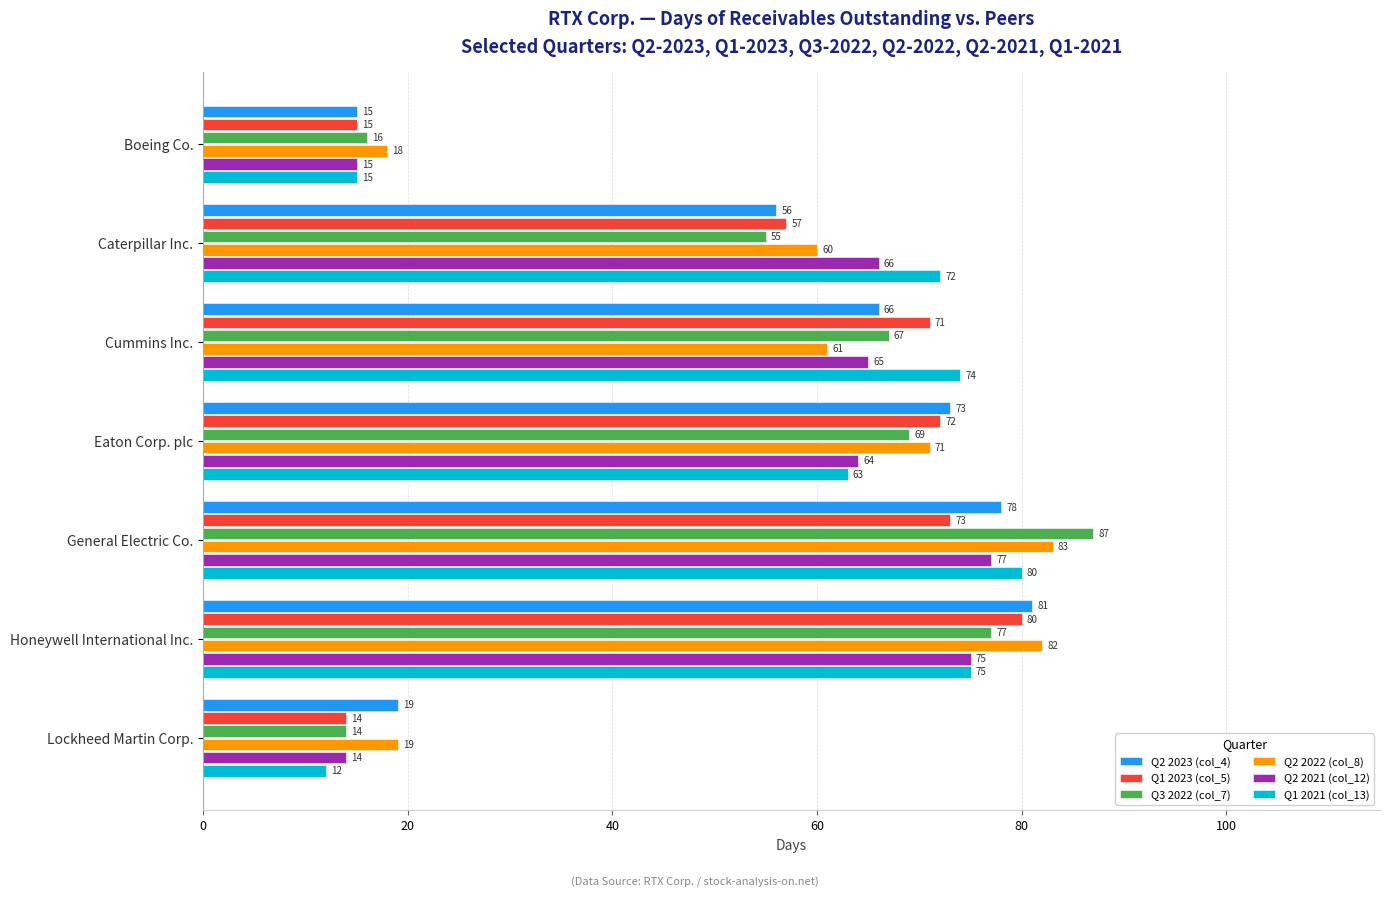

Rank the categories by Q1 2023 (col_5) value from highest to lowest.

Honeywell International Inc., General Electric Co., Eaton Corp. plc, Cummins Inc., Caterpillar Inc., Boeing Co., Lockheed Martin Corp.